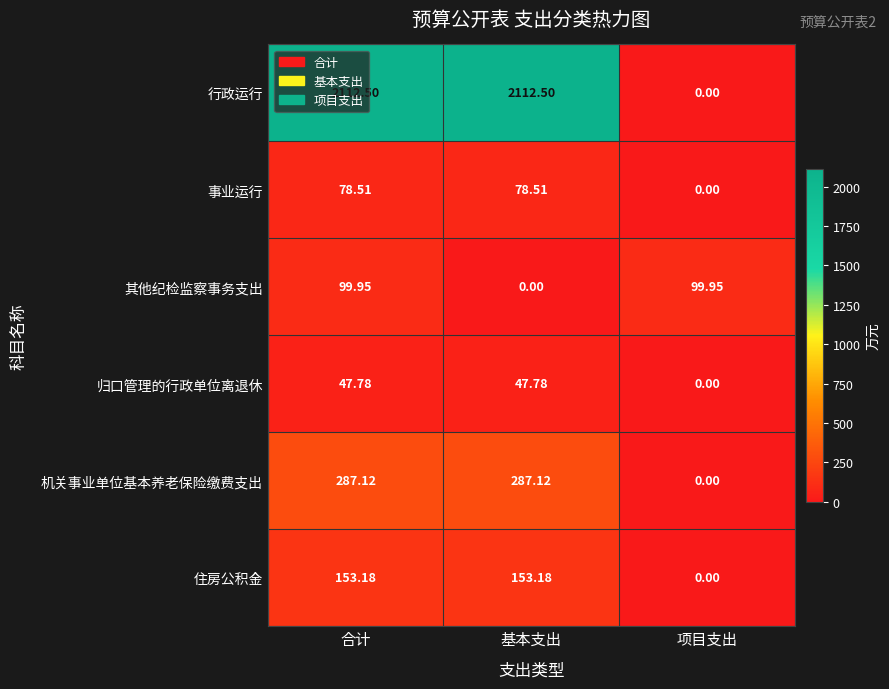

Rank the series at 基本支出 from lowest to highest value.

其他纪检监察事务支出, 归口管理的行政单位离退休, 事业运行, 住房公积金, 机关事业单位基本养老保险缴费支出, 行政运行